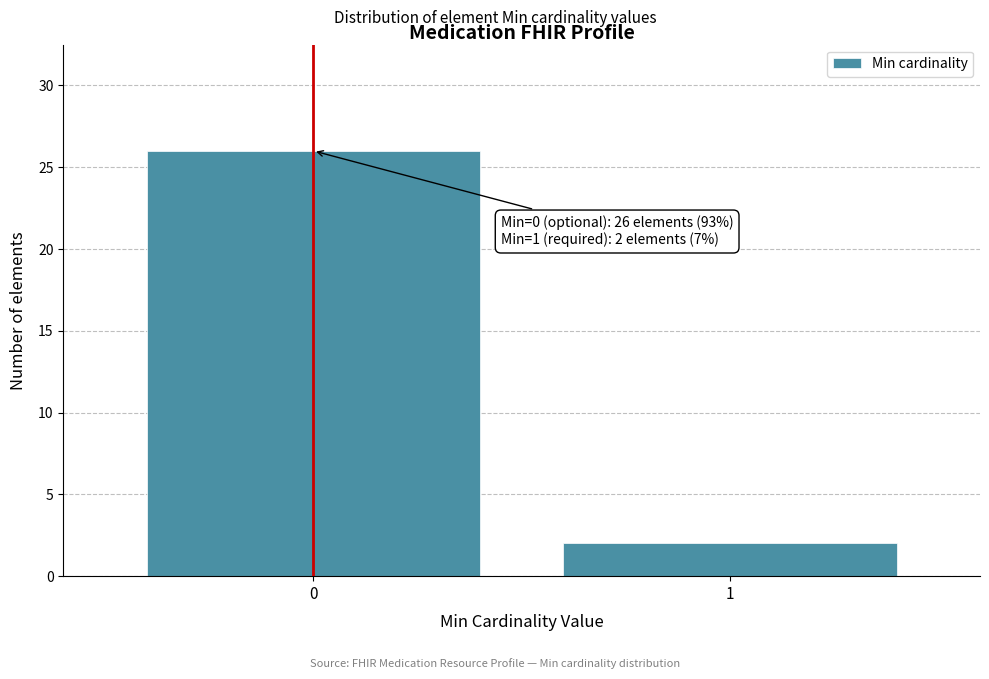

Reading left to right, list all the values displayed in this chart.

0=26	1=2